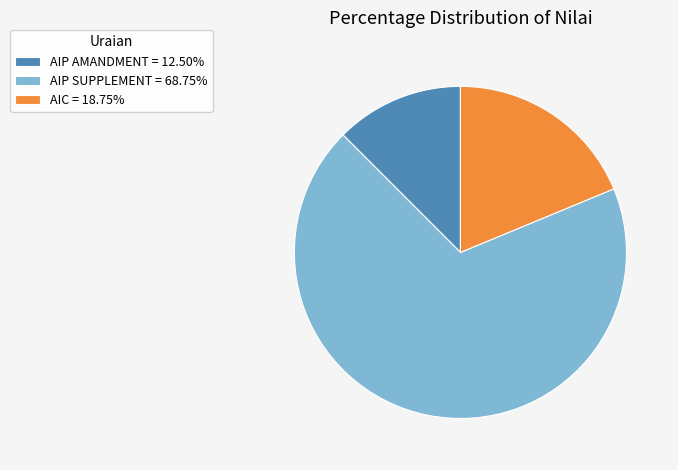

Do AIC = 18.75% and AIP SUPPLEMENT = 68.75% together represent more than half of the pie?

Yes